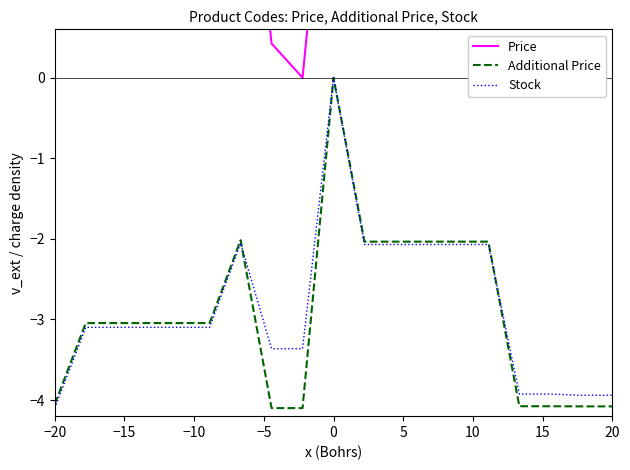

True or false: Additional Price has a value of -5.3 at 0.

False